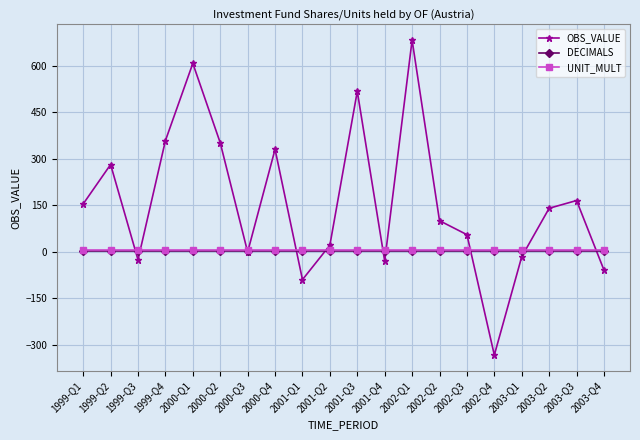

What is the difference between the OBS_VALUE values at 2003-Q1 and 2001-Q4?

14